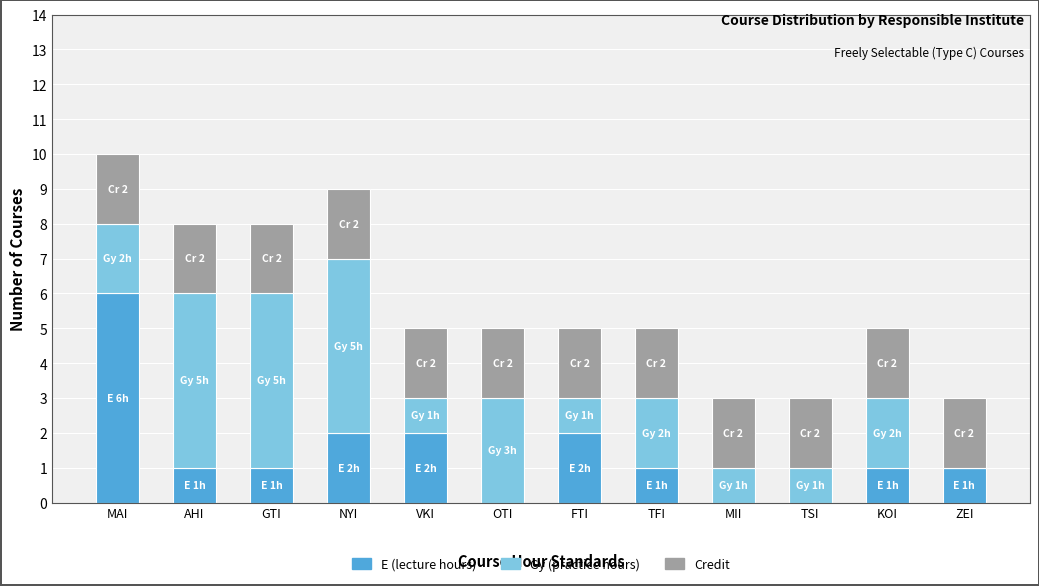

The E (lecture hours) series shows 0 at MII. True or false?

True